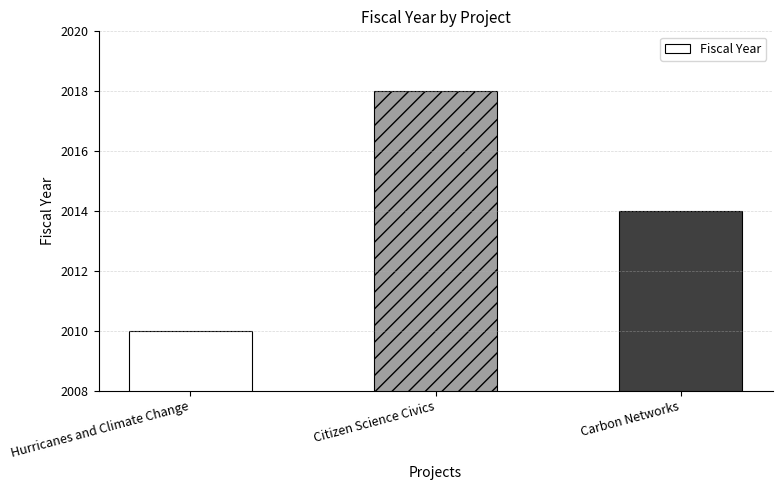

Count the values in the range 2010 to 2018.

3